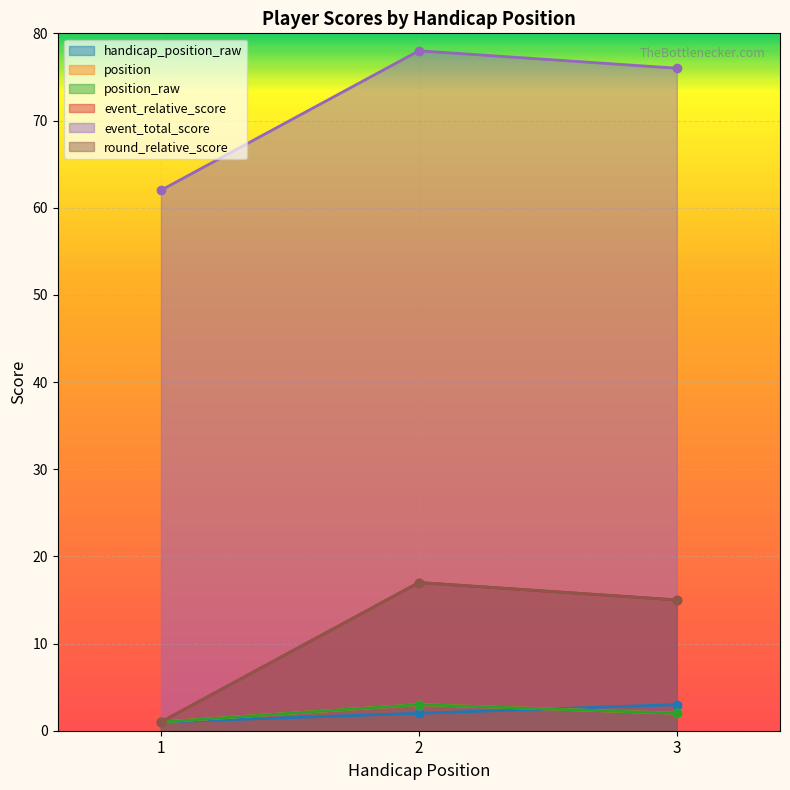

Is the value of handicap_position_raw at 2 greater than the value of event_total_score at 2?

No